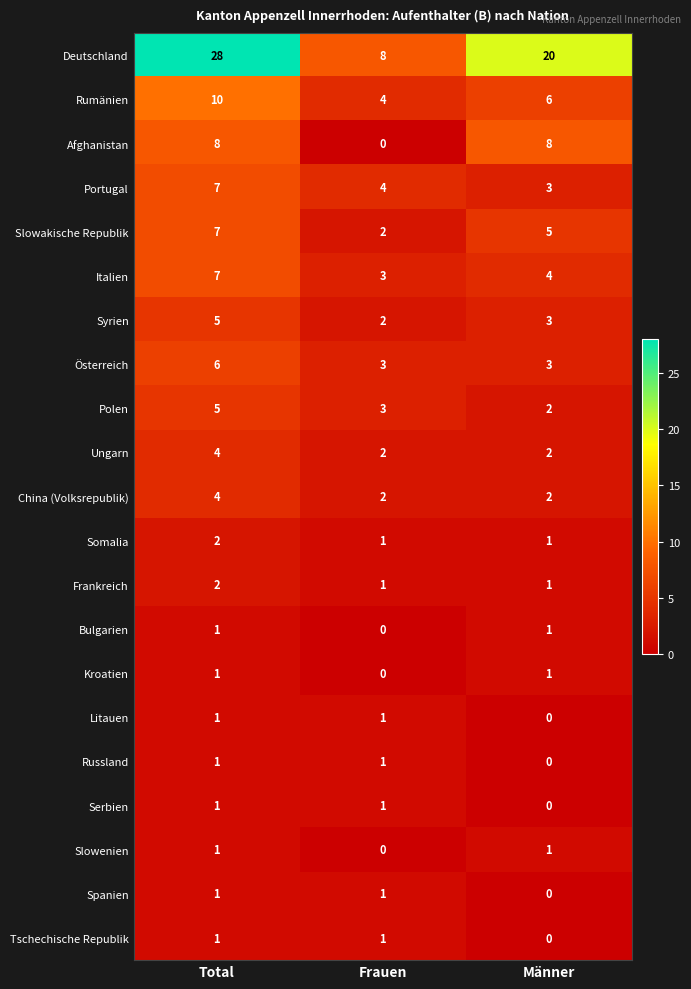

How many data points in Slowenien are less than 1?

1